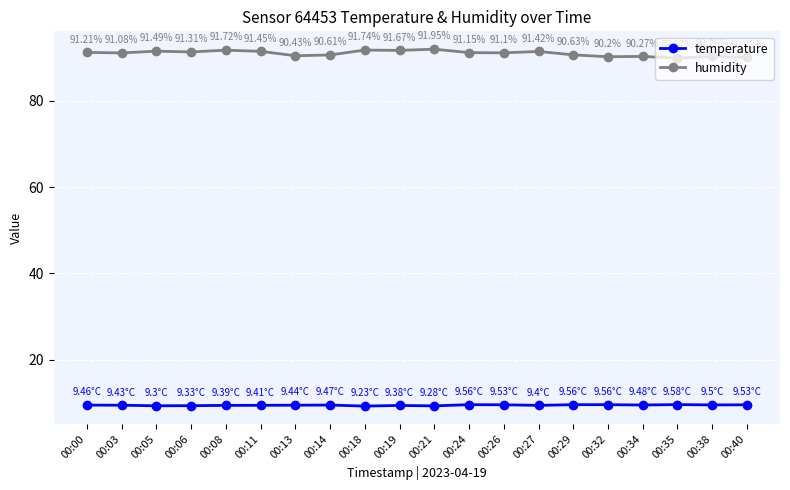

True or false: temperature and humidity cross at least once.

False